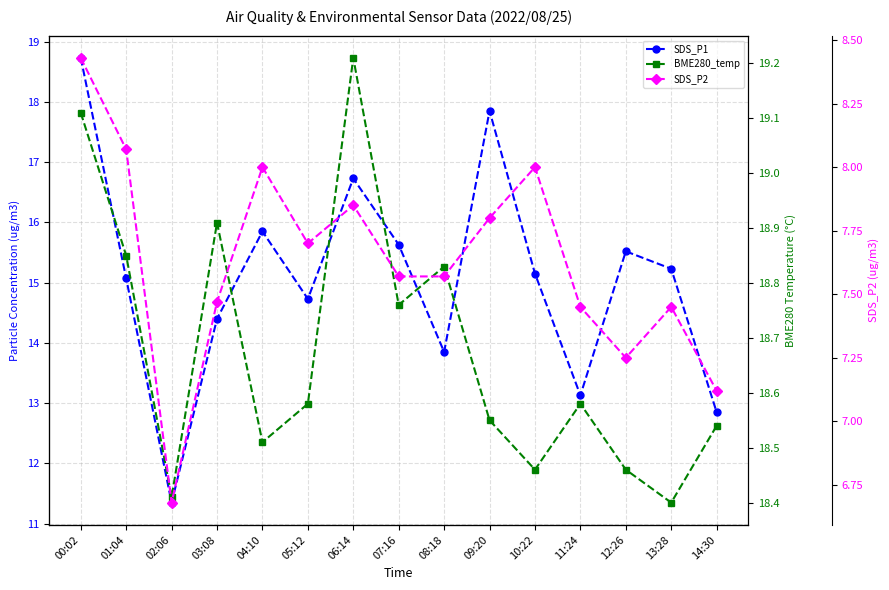

Does the chart display data point markers on the line(s)?

Yes